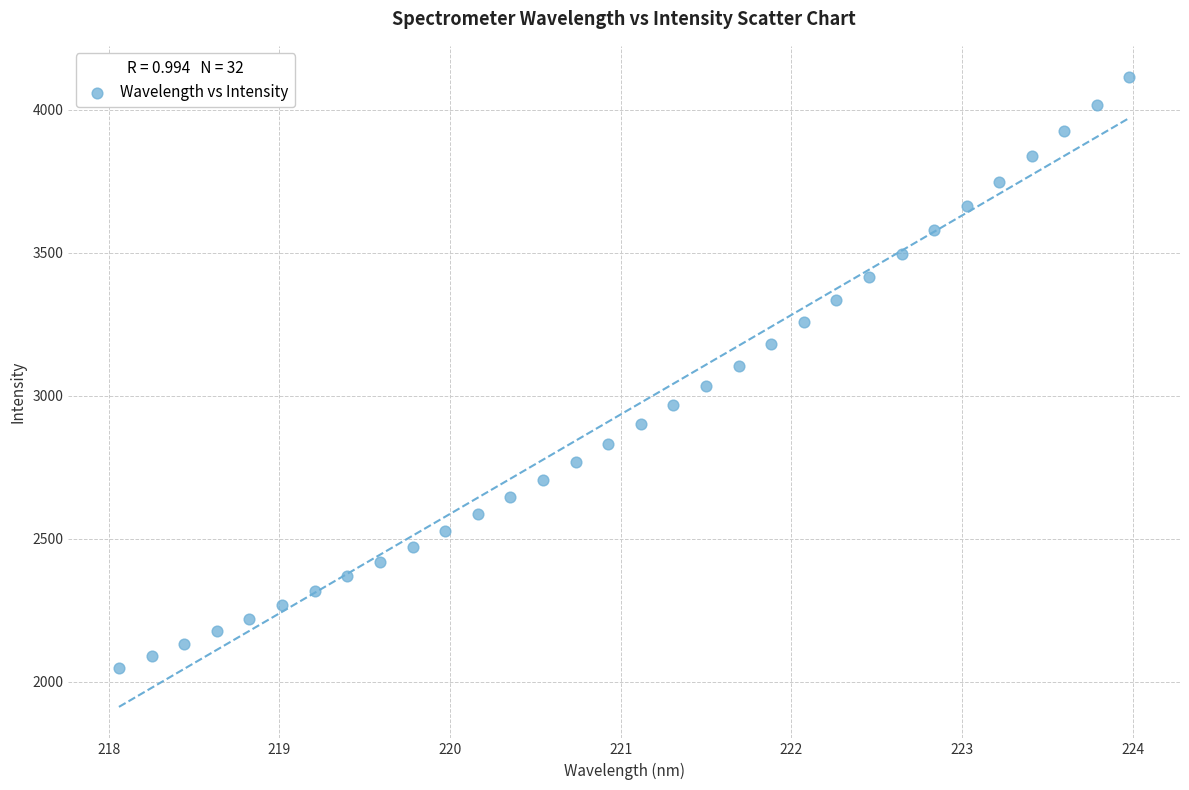

What is the range of X values (max minus min)?

5.9